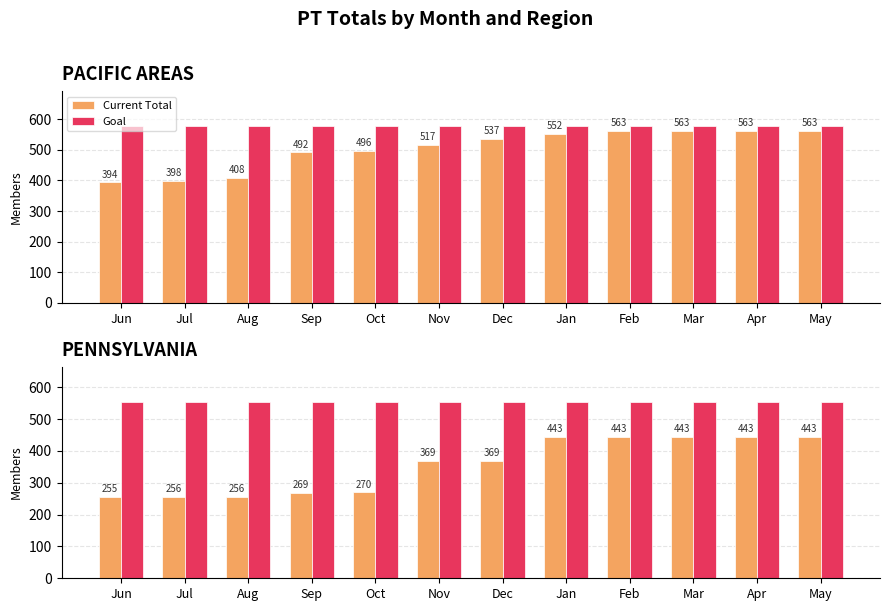

Rank the categories by Goal value from lowest to highest.

Jun, Jul, Aug, Sep, Oct, Nov, Dec, Jan, Feb, Mar, Apr, May